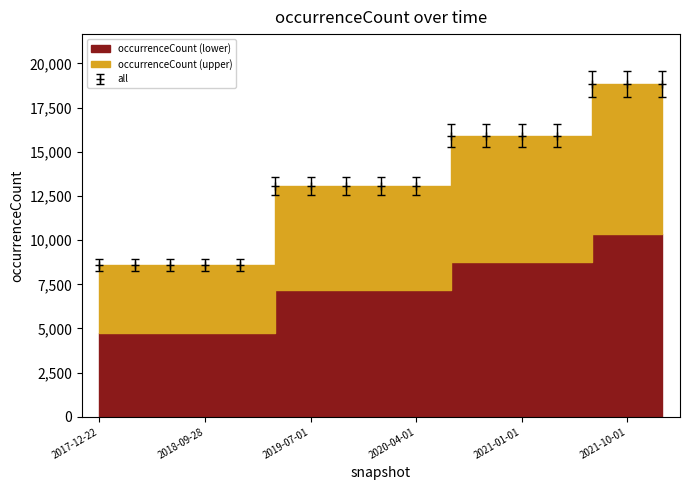

What is the value of the 11th point from the left?

15917